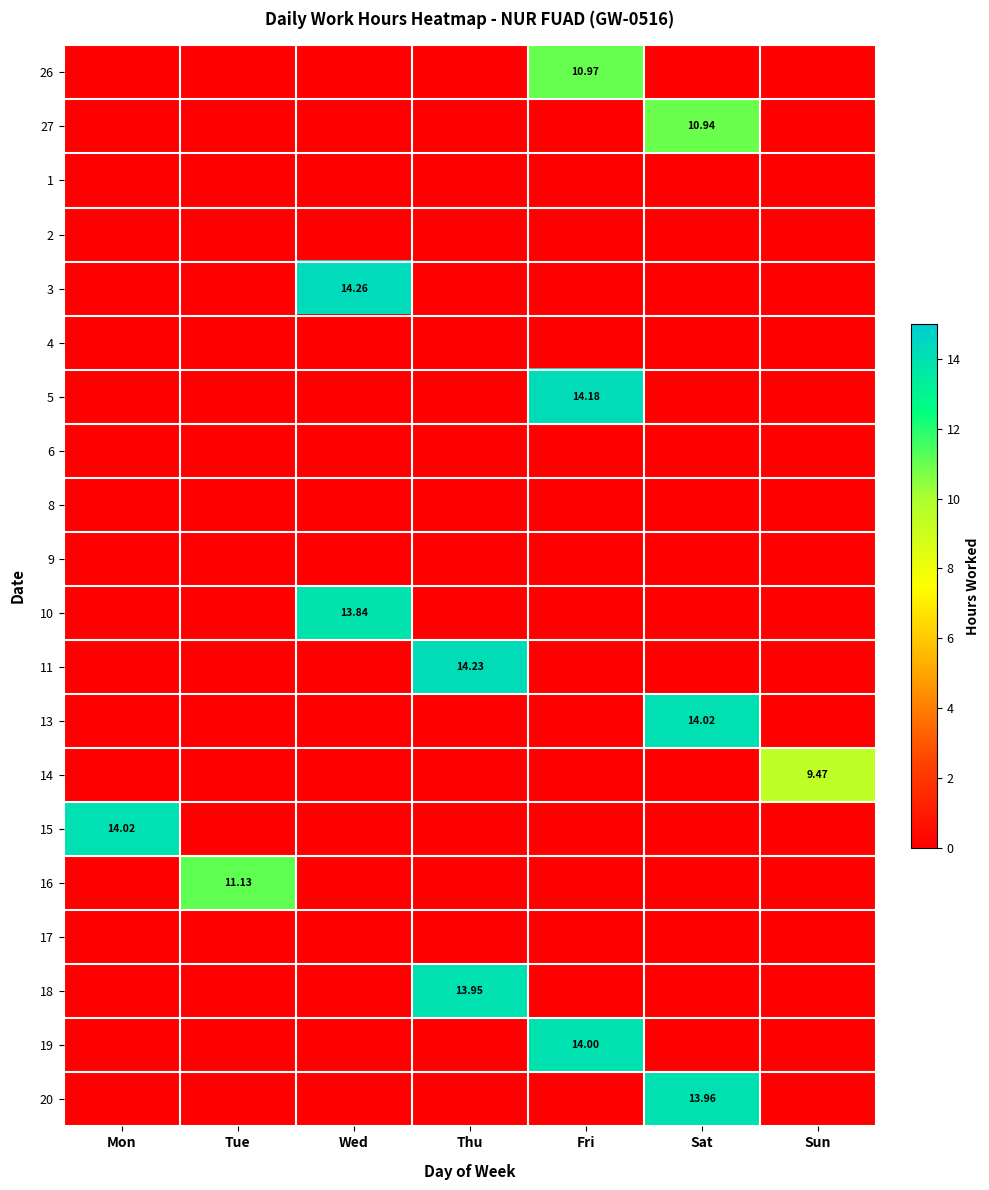

Rank the series by their maximum value, from lowest to highest.

1, 2, 4, 6, 8, 9, 17, 14, 27, 26, 16, 10, 18, 20, 19, 13, 15, 5, 11, 3